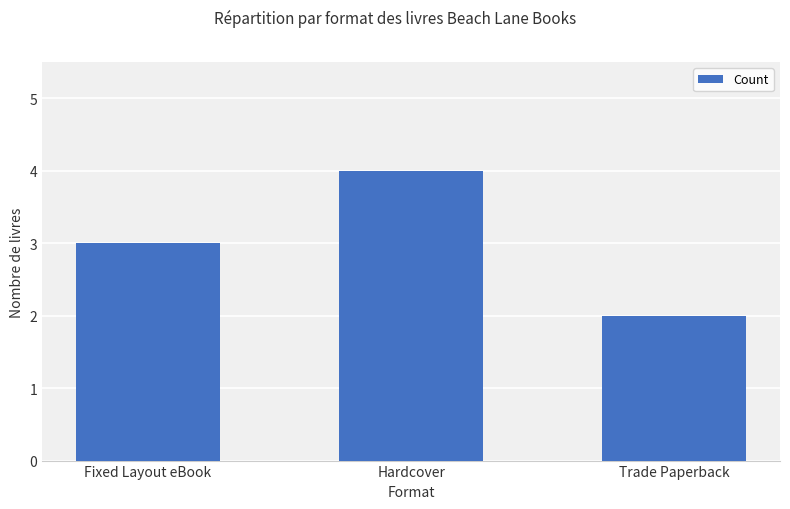

Where is the data nearest to the value 3?

Fixed Layout eBook